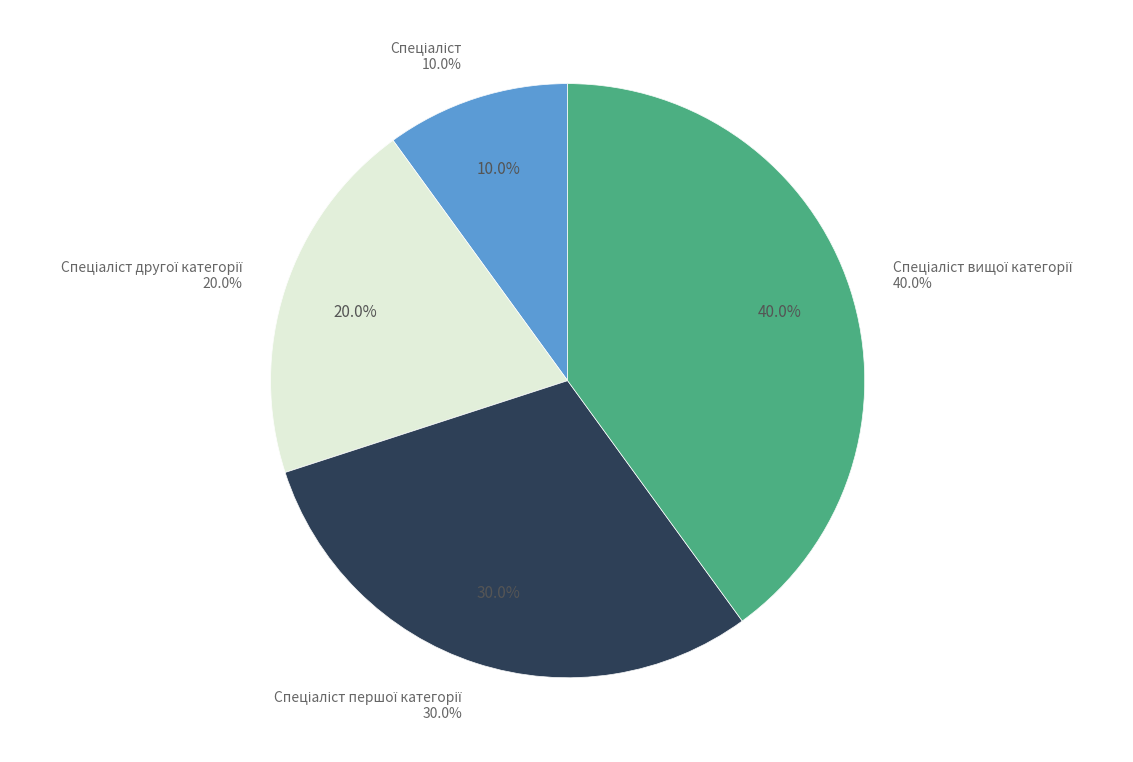

Combined, what portion of the pie is Спеціаліст першої категорії and Спеціаліст другої категорії?

50.0%